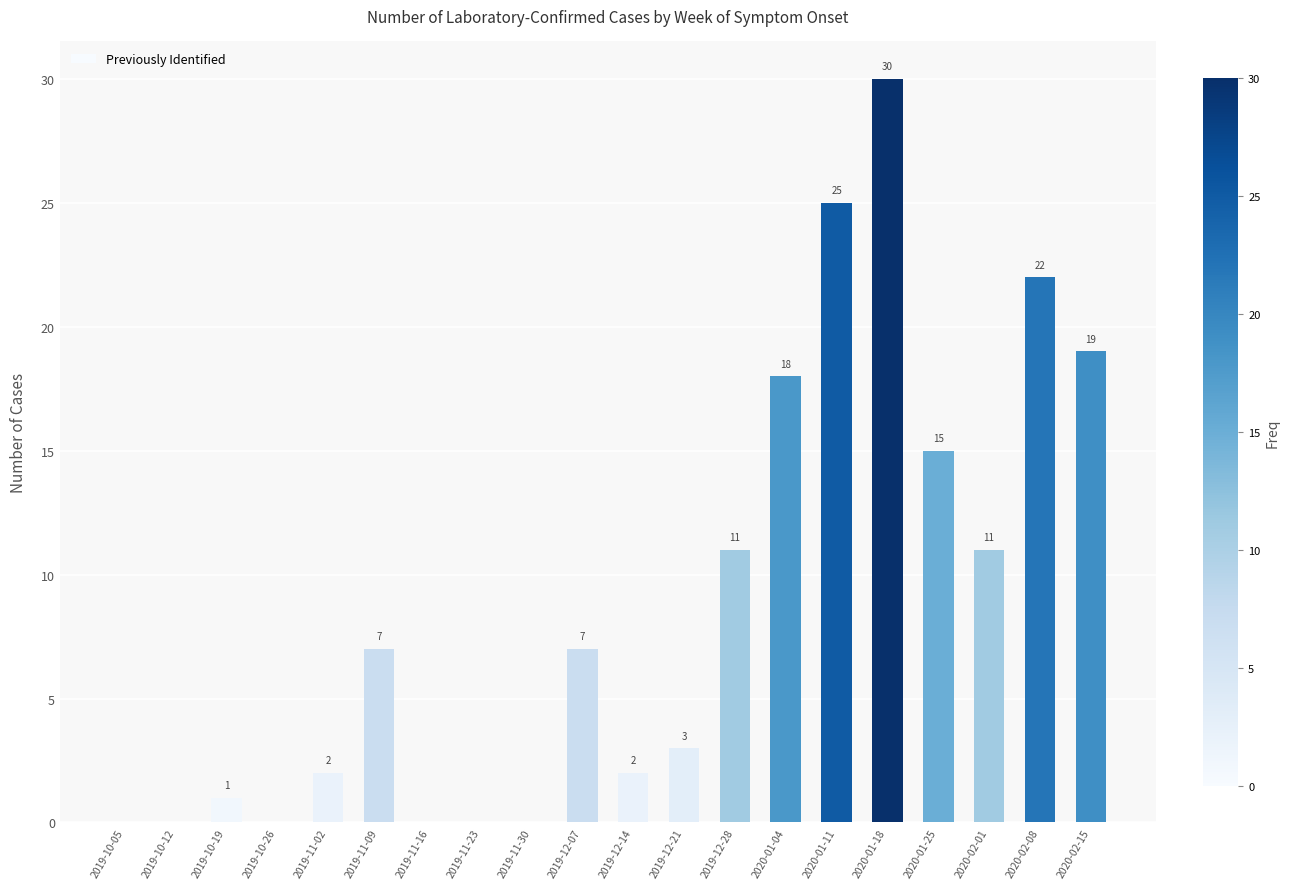

Are the bars horizontal?

No